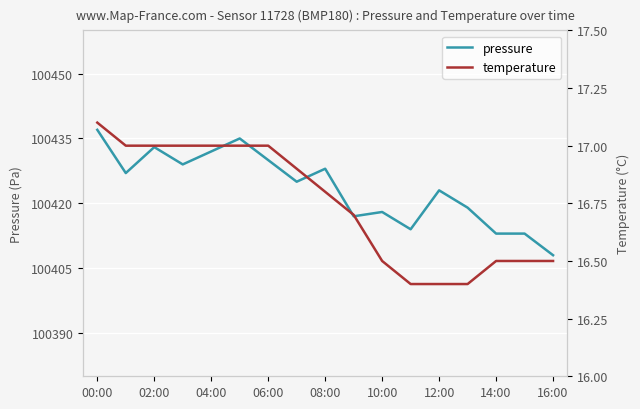

True or false: pressure and temperature cross at least once.

False